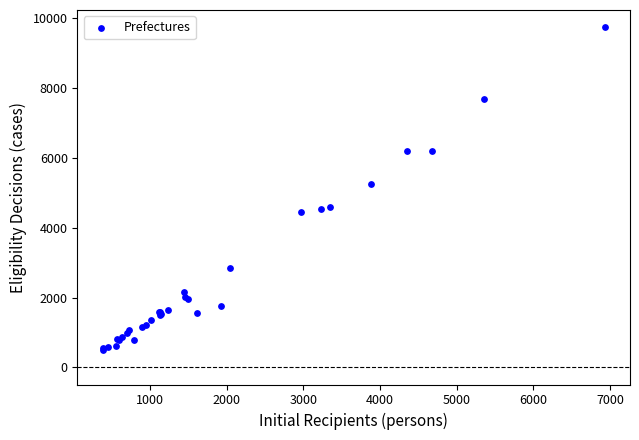

What Y value in the scatter plot is closest to 5117?

5255